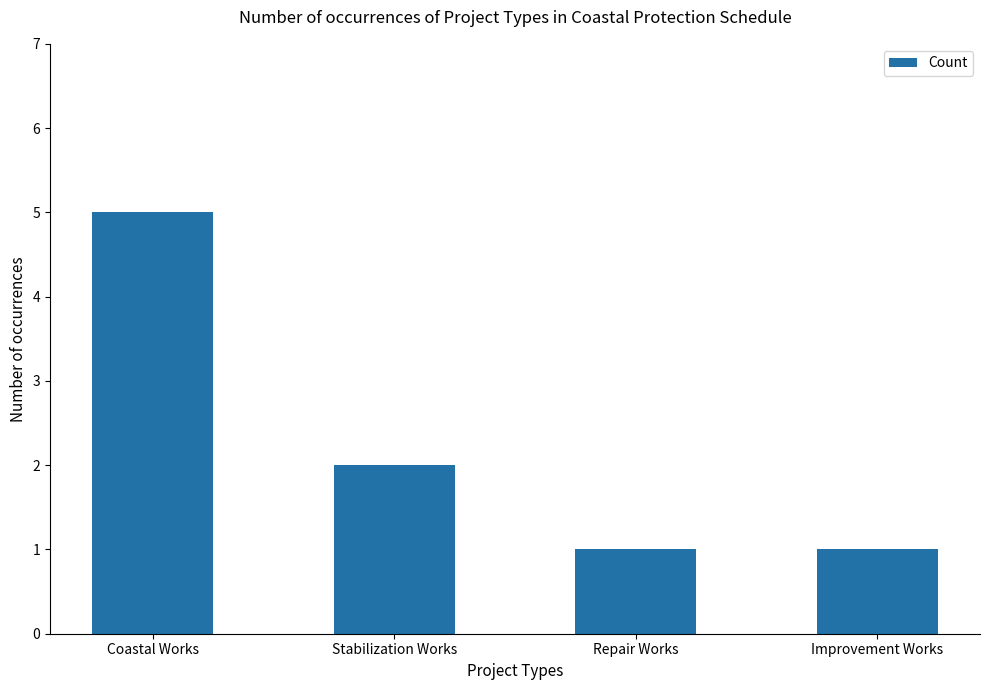

Are the bars horizontal?

No